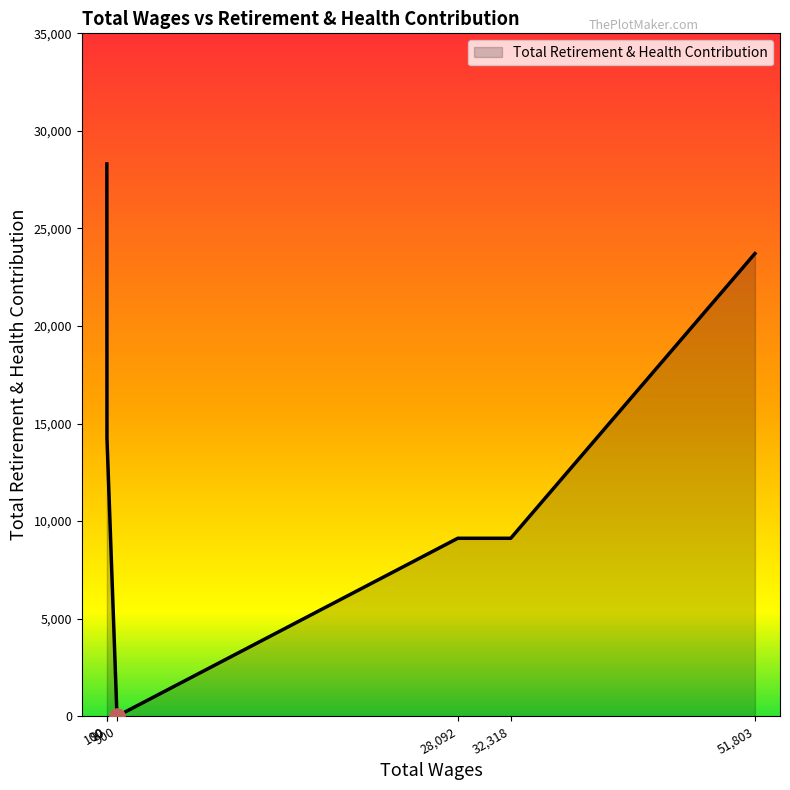

What is the difference between the maximum and minimum values?

28307